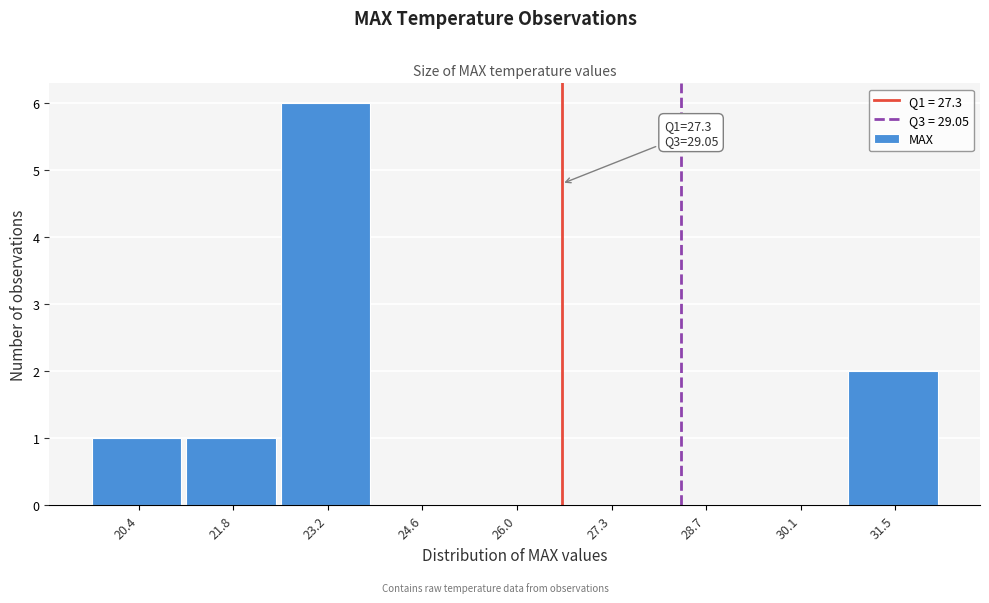

Reading left to right, list all the values displayed in this chart.

20.4=1	21.8=1	23.2=6	24.6=0	26.0=0	27.3=0	28.7=0	30.1=0	31.5=2